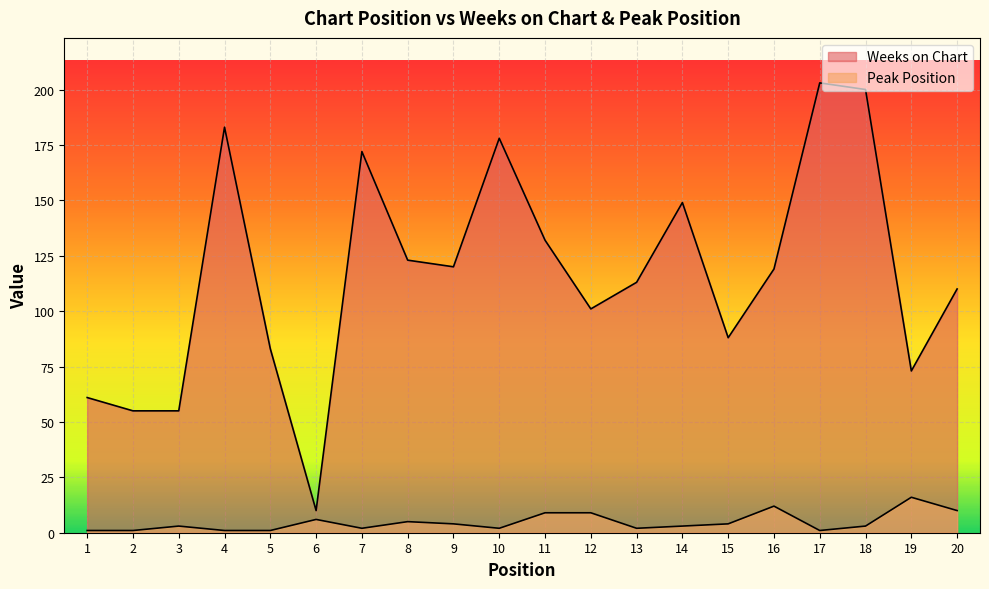

How many lines are shown in the chart?

2